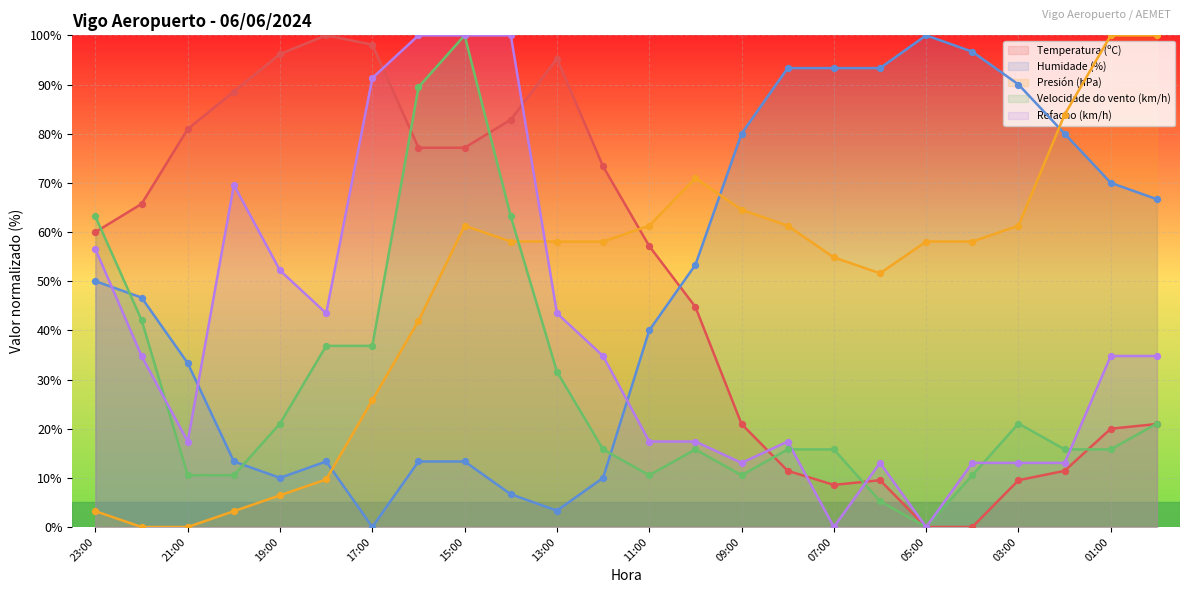

At which category is the sum across all series the highest?

15:00